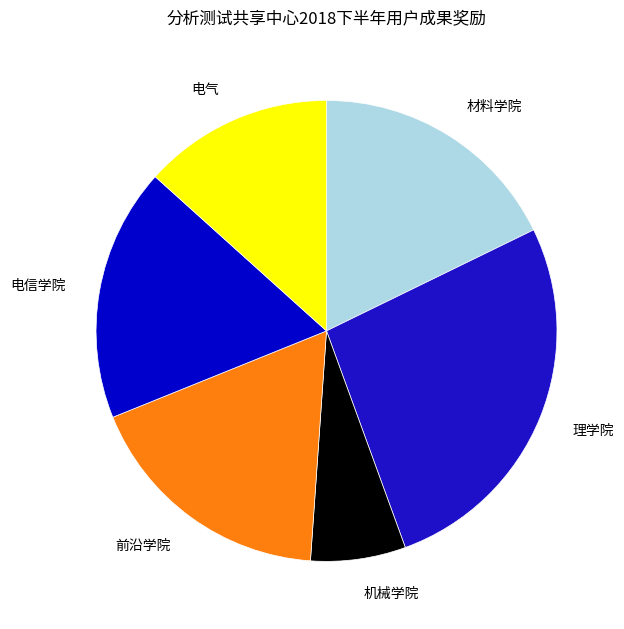

Which slice is the smallest?

机械学院